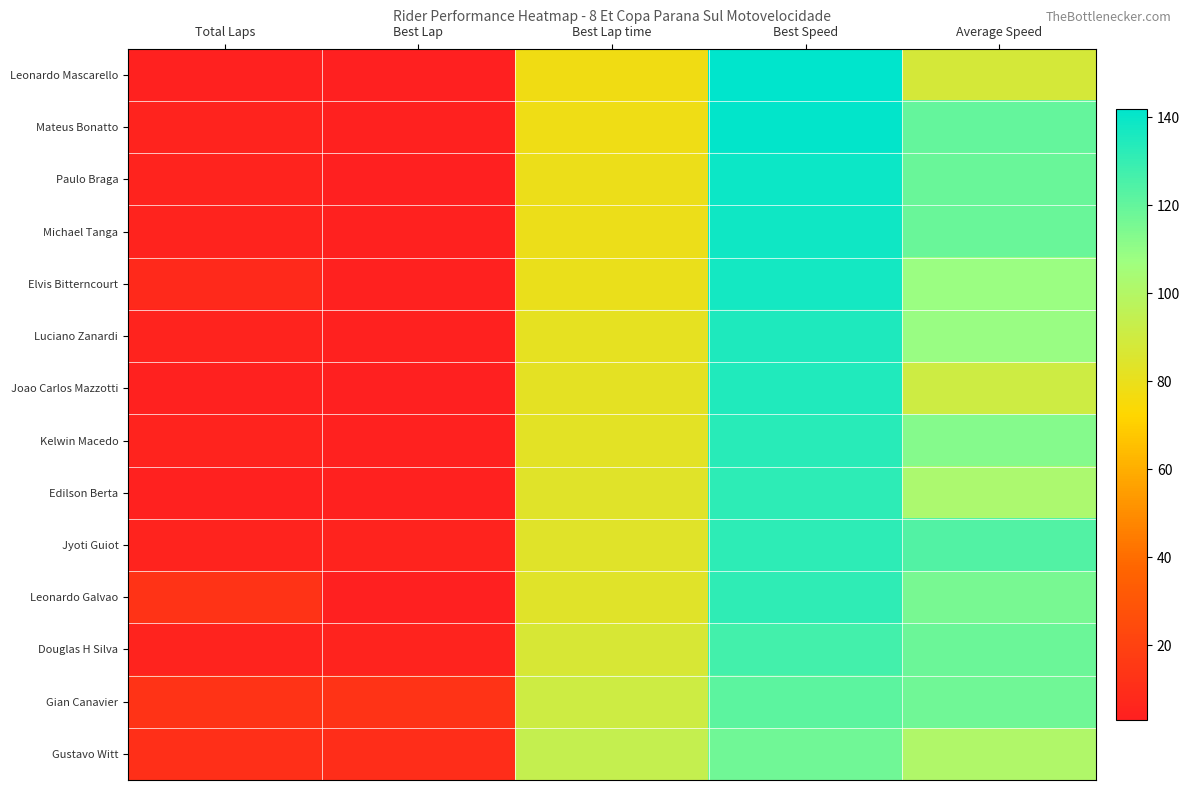

Reading right to left, list all the values displayed in this chart.

Leonardo Mascarello: Average Speed=88.1	Best Speed=141.9	Best Lap time=77.6	Best Lap=3.0	Total Laps=4.0
Mateus Bonatto: Average Speed=119.9	Best Speed=140.8	Best Lap time=78.2	Best Lap=4.0	Total Laps=5.0
Paulo Braga: Average Speed=118.6	Best Speed=138.9	Best Lap time=79.3	Best Lap=3.0	Total Laps=5.0
Michael Tanga: Average Speed=118.6	Best Speed=138.5	Best Lap time=79.5	Best Lap=4.0	Total Laps=5.0
Elvis Bitterncourt: Average Speed=108.1	Best Speed=137.5	Best Lap time=80.0	Best Lap=4.0	Total Laps=8.0
Luciano Zanardi: Average Speed=108.7	Best Speed=135.2	Best Lap time=81.4	Best Lap=4.0	Total Laps=5.0
Joao Carlos Mazzotti: Average Speed=90.6	Best Speed=134.8	Best Lap time=81.7	Best Lap=3.0	Total Laps=4.0
Kelwin Macedo: Average Speed=113.0	Best Speed=133.2	Best Lap time=82.7	Best Lap=4.0	Total Laps=5.0
Edilson Berta: Average Speed=102.7	Best Speed=132.0	Best Lap time=83.4	Best Lap=4.0	Total Laps=4.0
Jyoti Guiot: Average Speed=123.5	Best Speed=131.8	Best Lap time=83.5	Best Lap=5.0	Total Laps=5.0
Leonardo Galvao: Average Speed=115.4	Best Speed=131.4	Best Lap time=83.8	Best Lap=3.0	Total Laps=13.0
Douglas H Silva: Average Speed=118.1	Best Speed=127.0	Best Lap time=86.7	Best Lap=5.0	Total Laps=5.0
Gian Canavier: Average Speed=117.5	Best Speed=121.5	Best Lap time=90.6	Best Lap=13.0	Total Laps=13.0
Gustavo Witt: Average Speed=100.7	Best Speed=117.2	Best Lap time=93.9	Best Lap=10.0	Total Laps=11.0